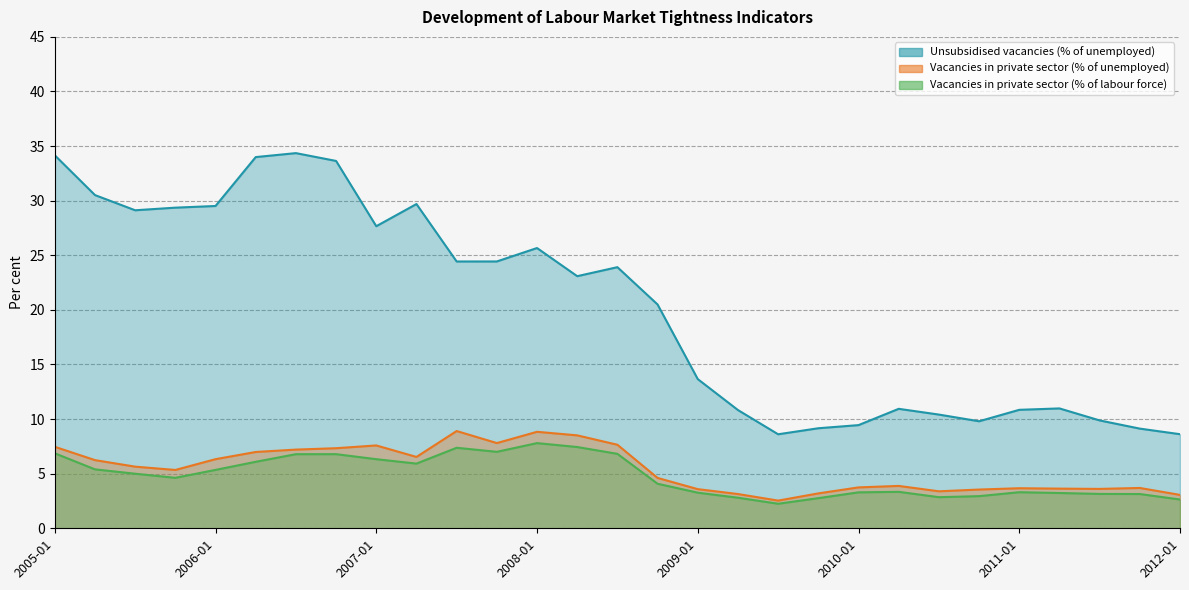

What is the label of the 27th point from the right?

2005-07-01